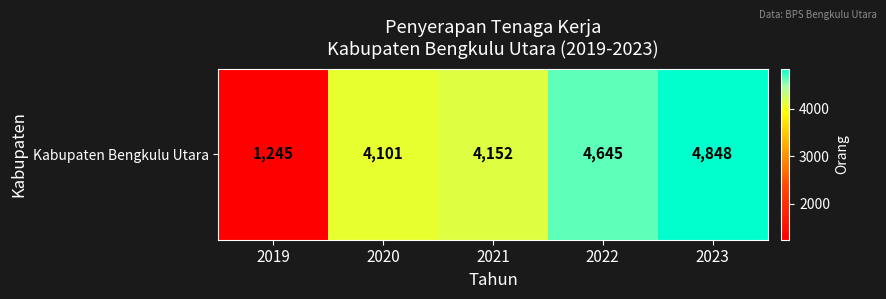

Is it true that the value at 2021 is 7468?

False